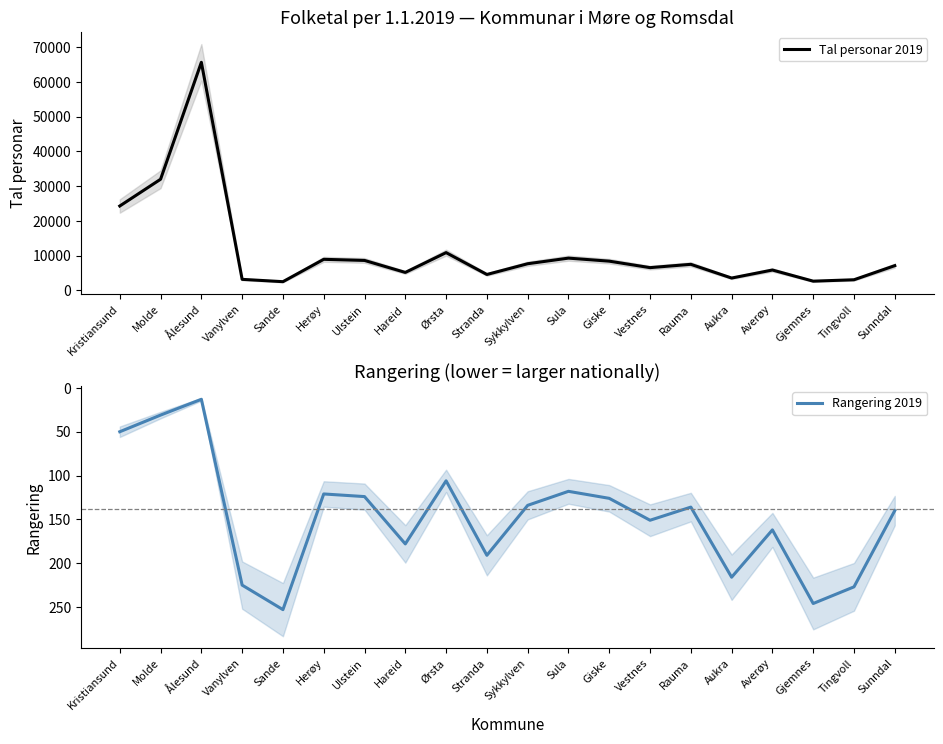

Reading right to left, what are all the values shown in this chart?

Tal personar 2019: Sunndal=7106	Tingvoll=3045	Gjemnes=2641	Averøy=5849	Aukra=3539	Rauma=7487	Vestnes=6536	Giske=8398	Sula=9271	Sykkylven=7657	Stranda=4565	Ørsta=10857	Hareid=5155	Ulstein=8609	Herøy=8927	Sande=2493	Vanylven=3163	Ålesund=65633	Molde=31976	Kristiansund=24274
Rangering 2019: Sunndal=140	Tingvoll=227	Gjemnes=246	Averøy=162	Aukra=216	Rauma=136	Vestnes=151	Giske=126	Sula=118	Sykkylven=134	Stranda=191	Ørsta=106	Hareid=178	Ulstein=124	Herøy=121	Sande=253	Vanylven=225	Ålesund=13	Molde=31	Kristiansund=50